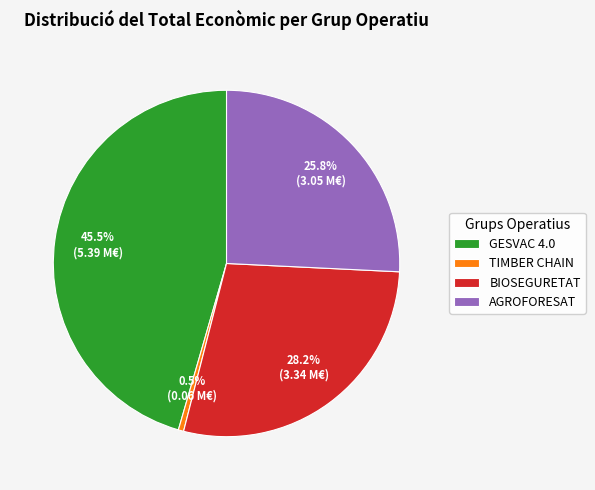

Rank the categories by value from lowest to highest.

TIMBER CHAIN, AGROFORESAT, BIOSEGURETAT, GESVAC 4.0